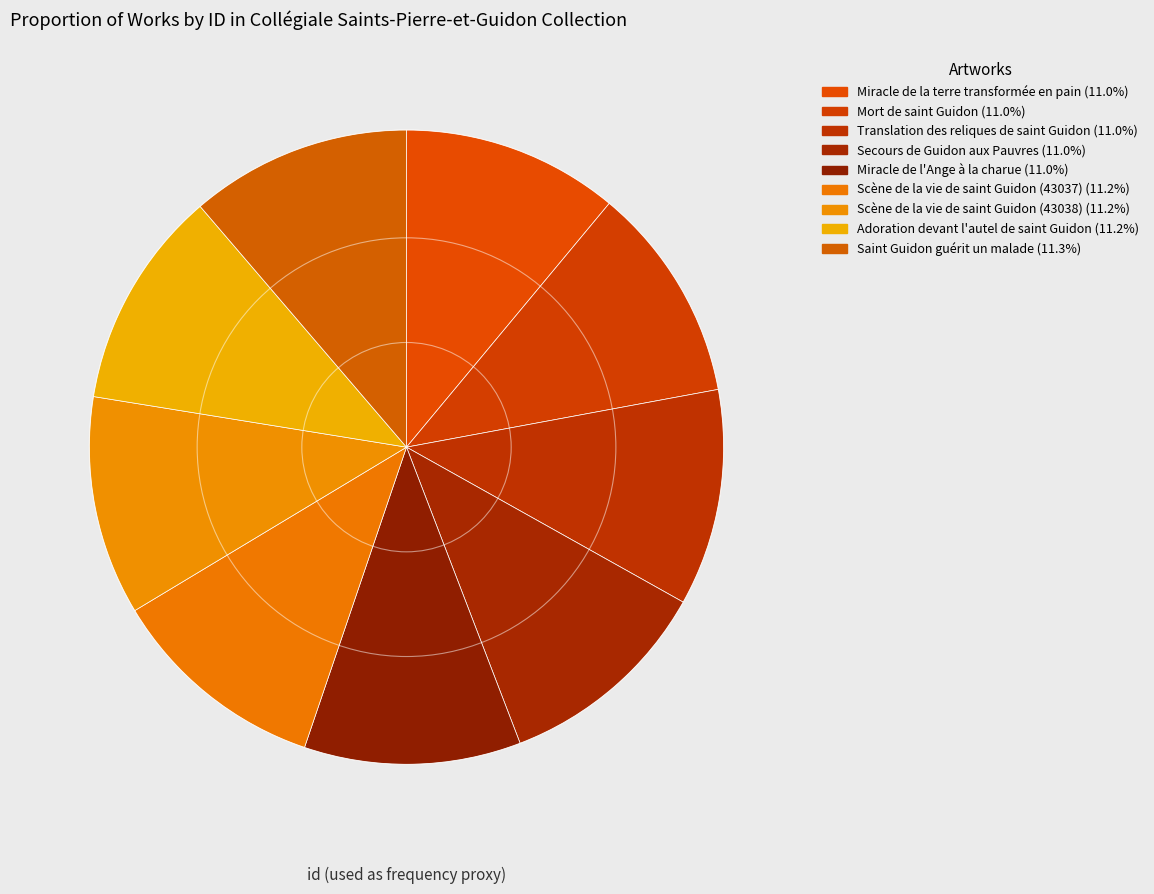

Count the number of slices in the pie.

9